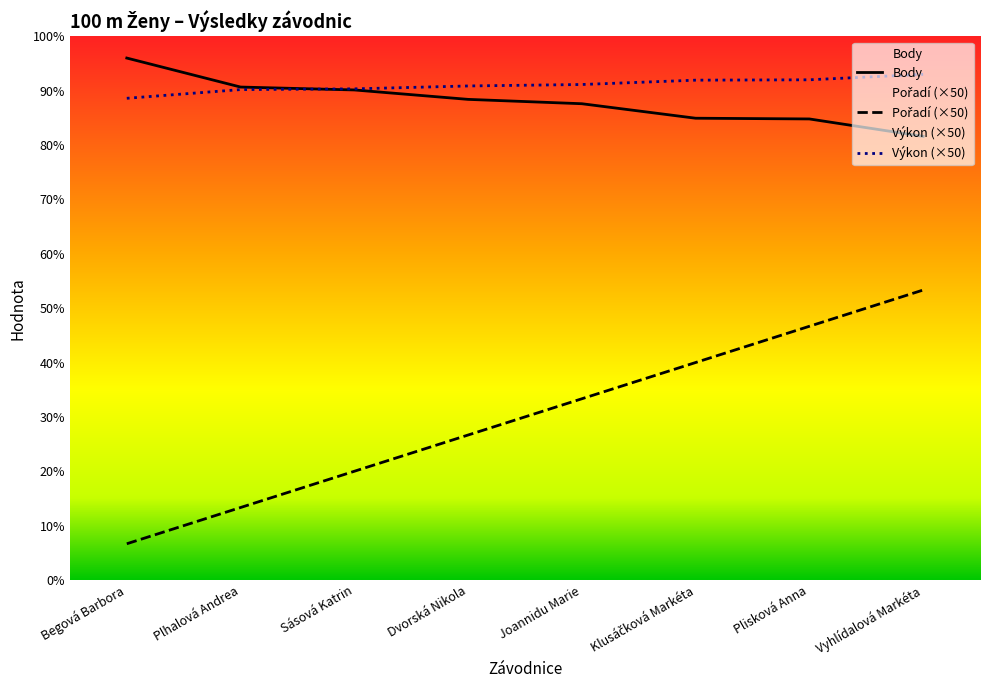

At which label does Body first exceed 663?

Begová Barbora